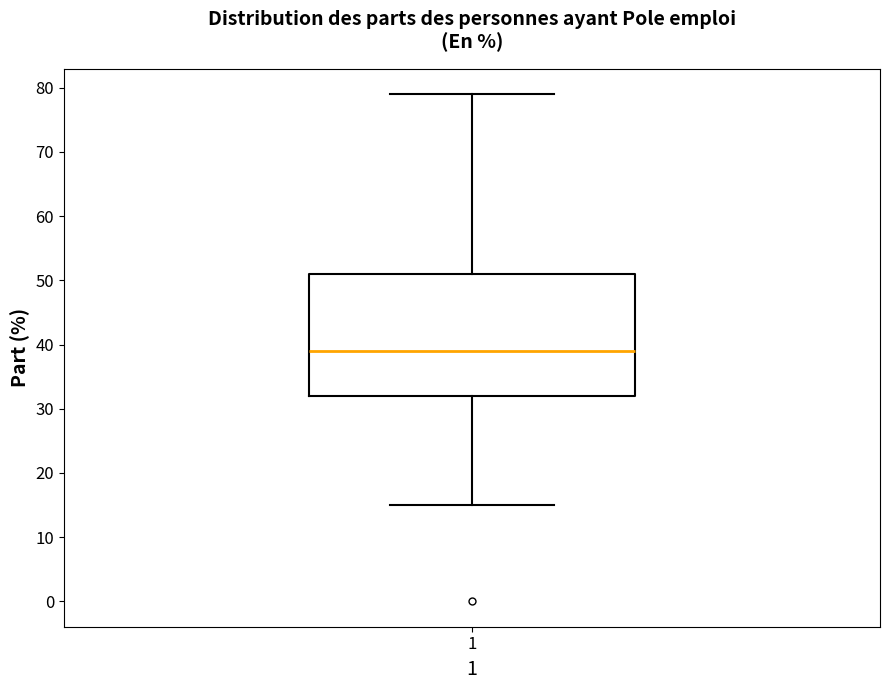

Read this box plot against the y-axis: the position of the median line, the range covered by the box, and the ends of both whiskers. The values are not printed on the chart, so give them approximately, as read against the axis.

median 39, box 32 to 51, whiskers 15 to 79